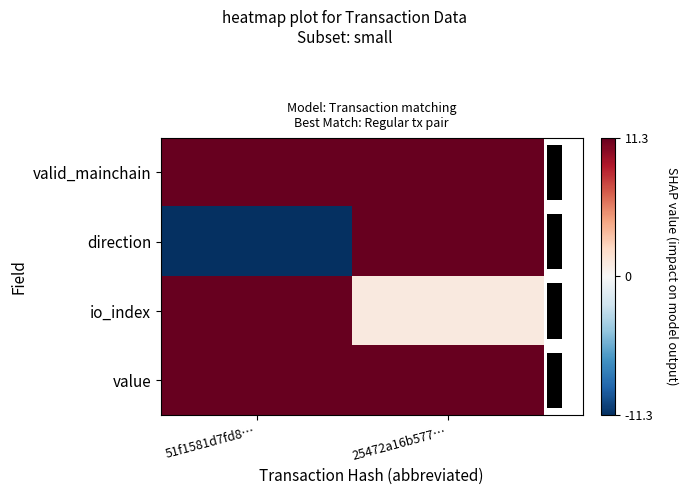

How many data points does each series have?

2